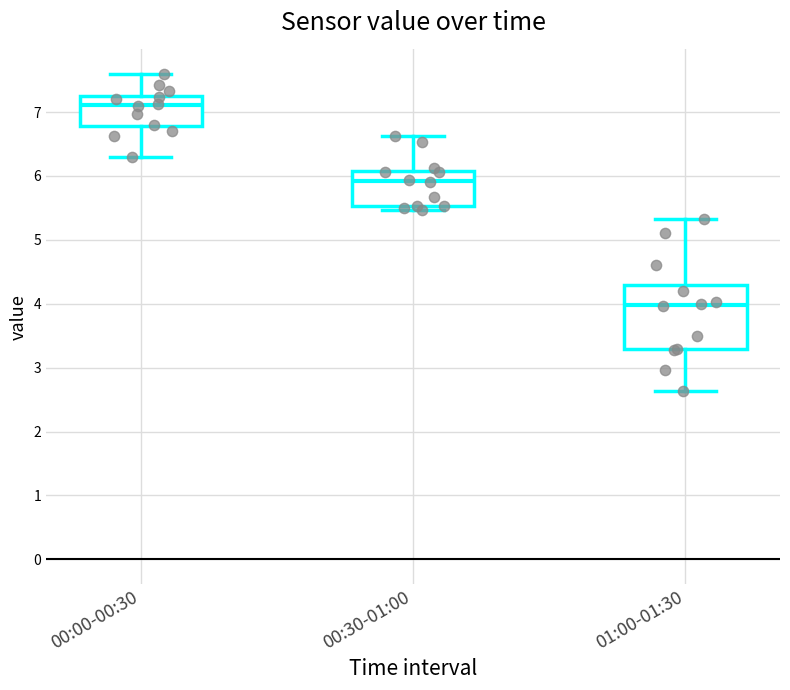

Where is the upper edge of the box for 01:00-01:30 on the y-axis? The values are not printed on the chart, so give them approximately, as read against the axis.

4.3